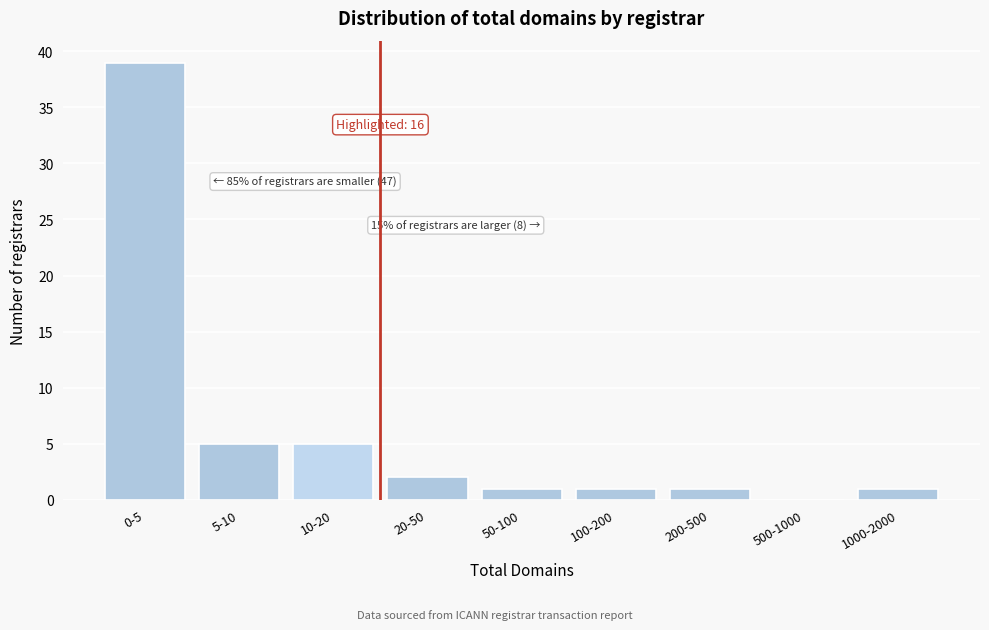

Reading left to right, extract all data points from this chart.

0-5=39	5-10=5	10-20=5	20-50=2	50-100=1	100-200=1	200-500=1	500-1000=0	1000-2000=1